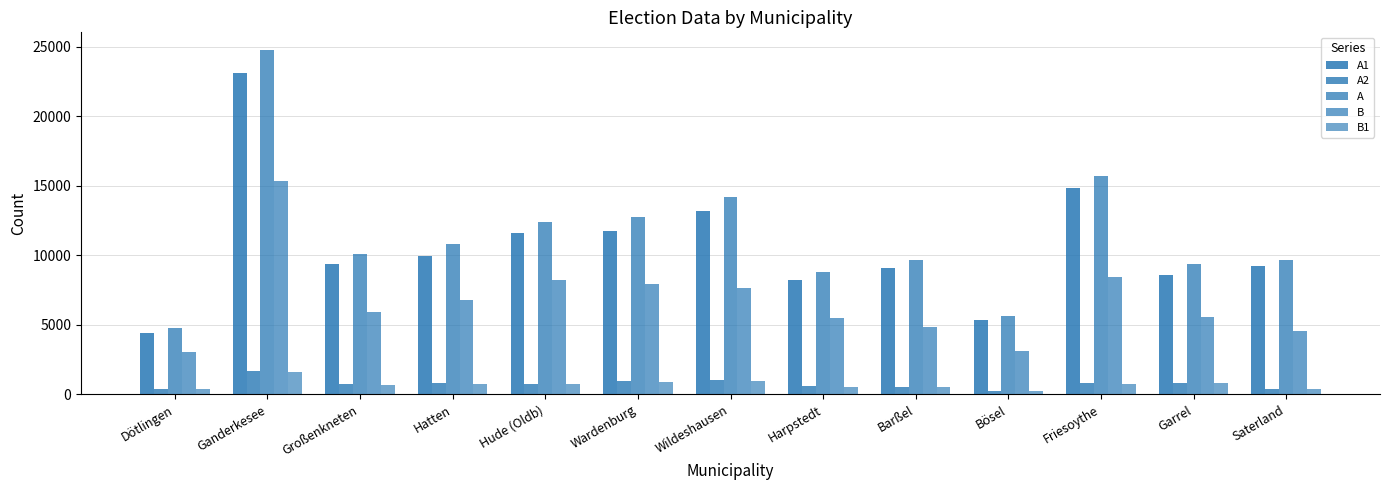

Which series has the largest range (max minus min)?

A